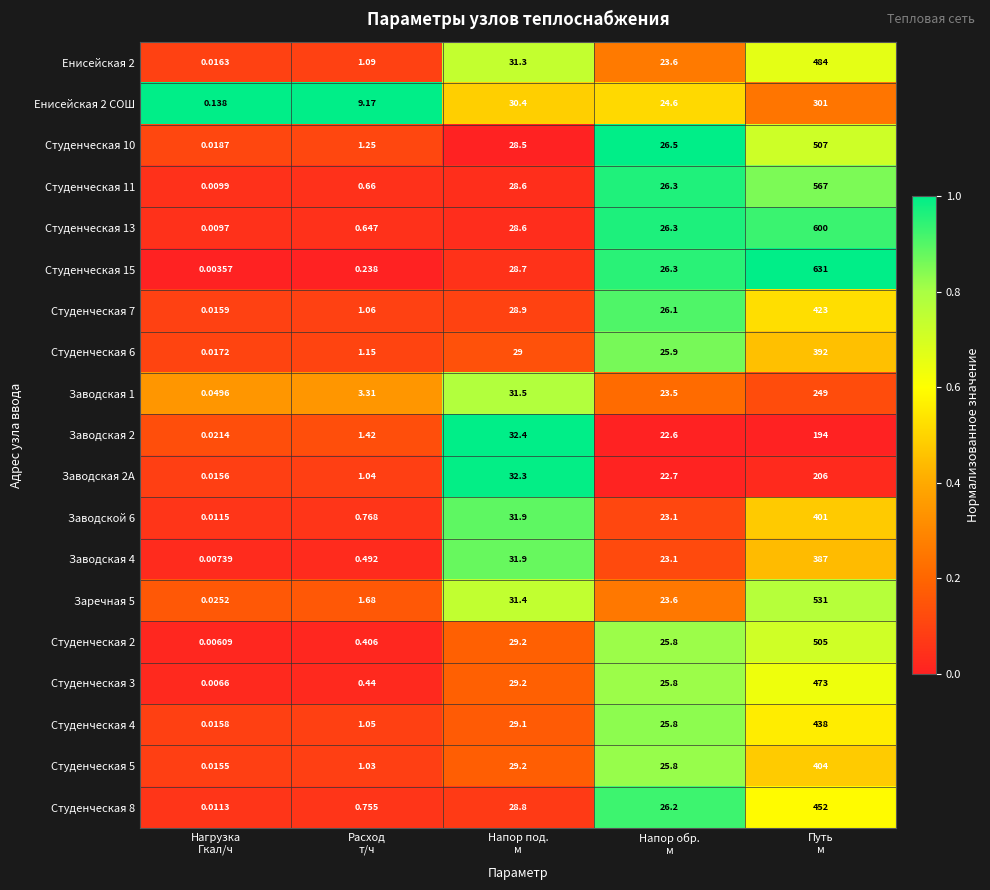

What is the total value across all series at Напор обр.
м?

473.6